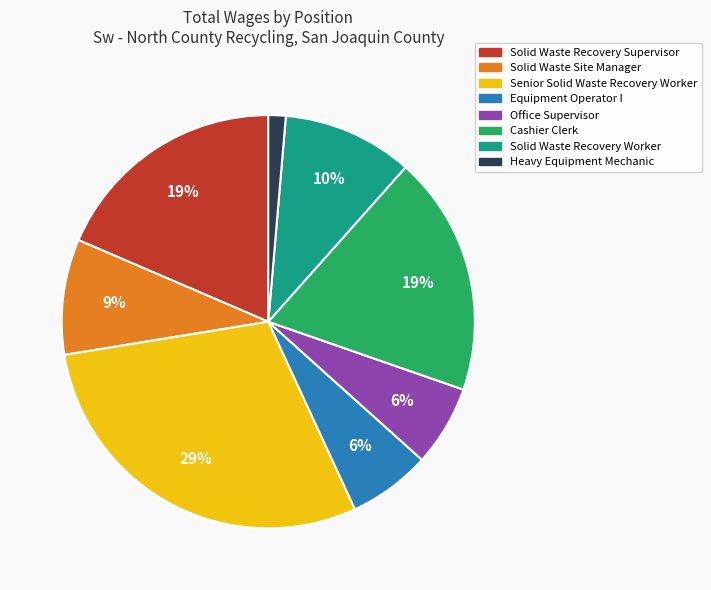

Does Solid Waste Site Manager represent more than half of the total?

No